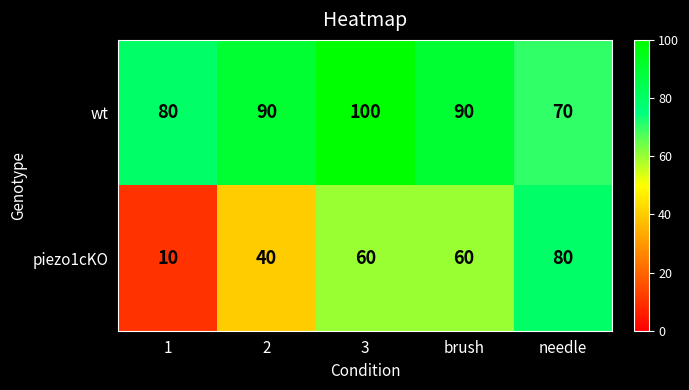

What is the minimum value shown in the chart?

10